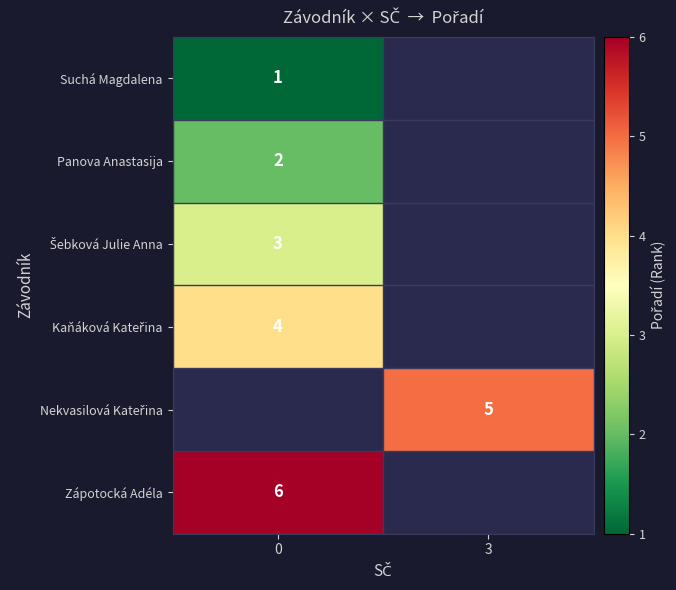

Is it true that Panova Anastasija equals 2 at 0?

True